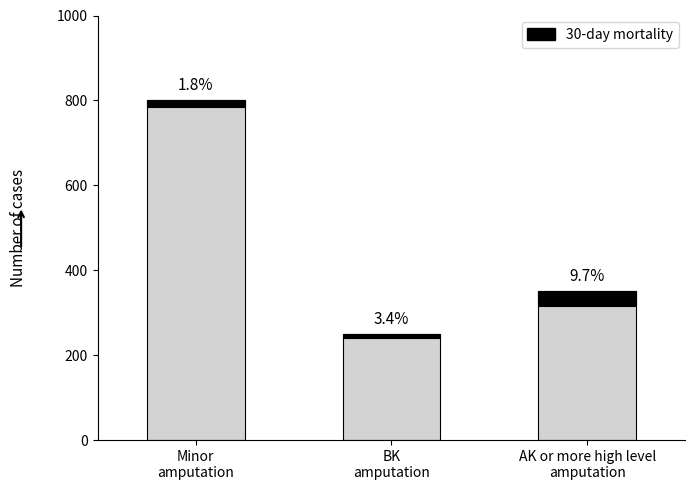

Count the Total cases values in the range 250 to 800.

3